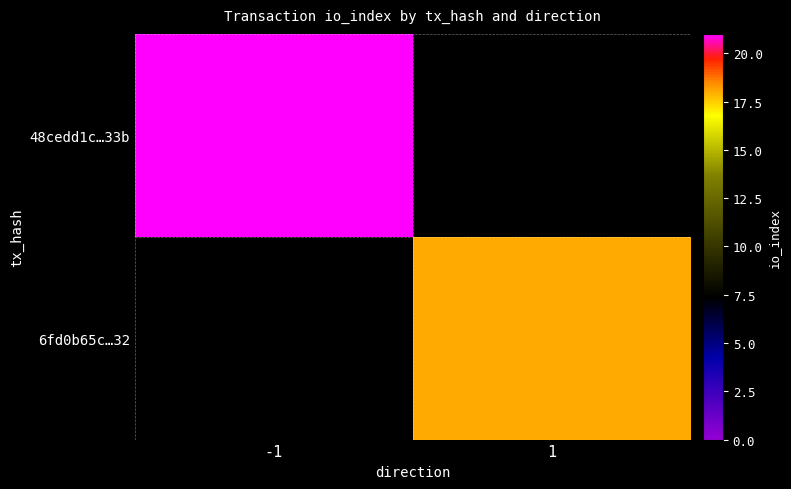

Read the 48cedd1c…33b value at -1.

21.0